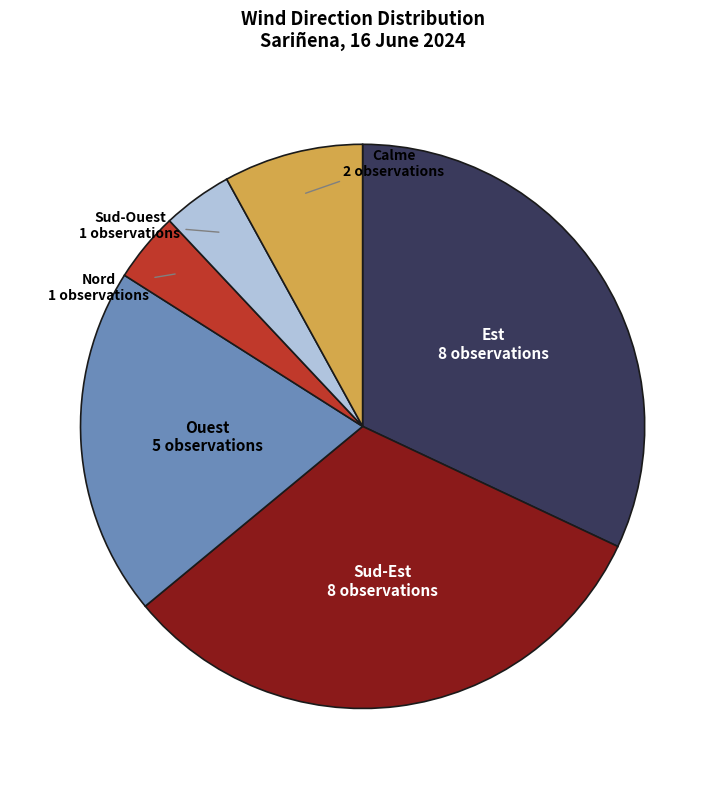

Does Sud-Est account for over 50% of the chart?

No